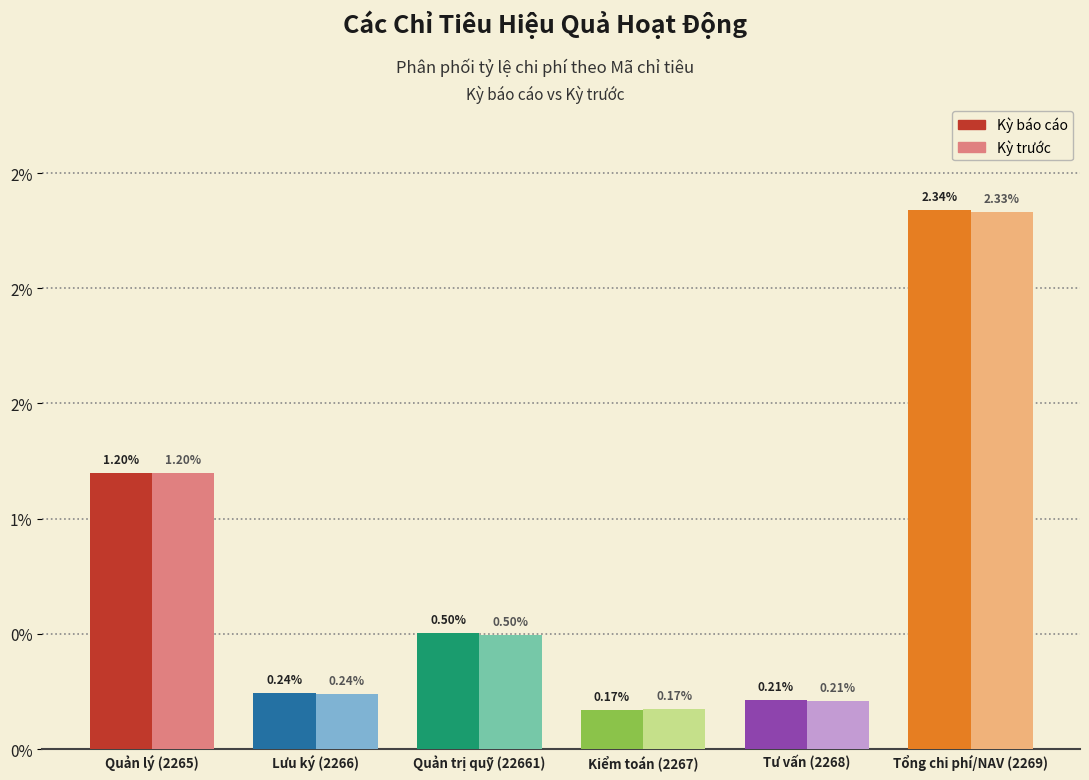

What are all the series names shown in the legend?

Kỳ báo cáo, Kỳ trước